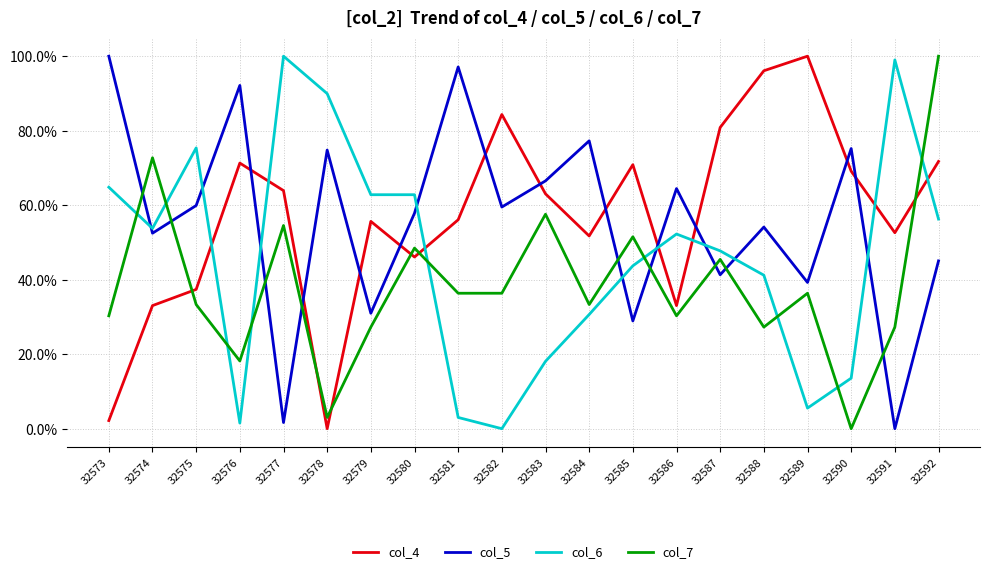

Which series has the widest spread of values?

col_4